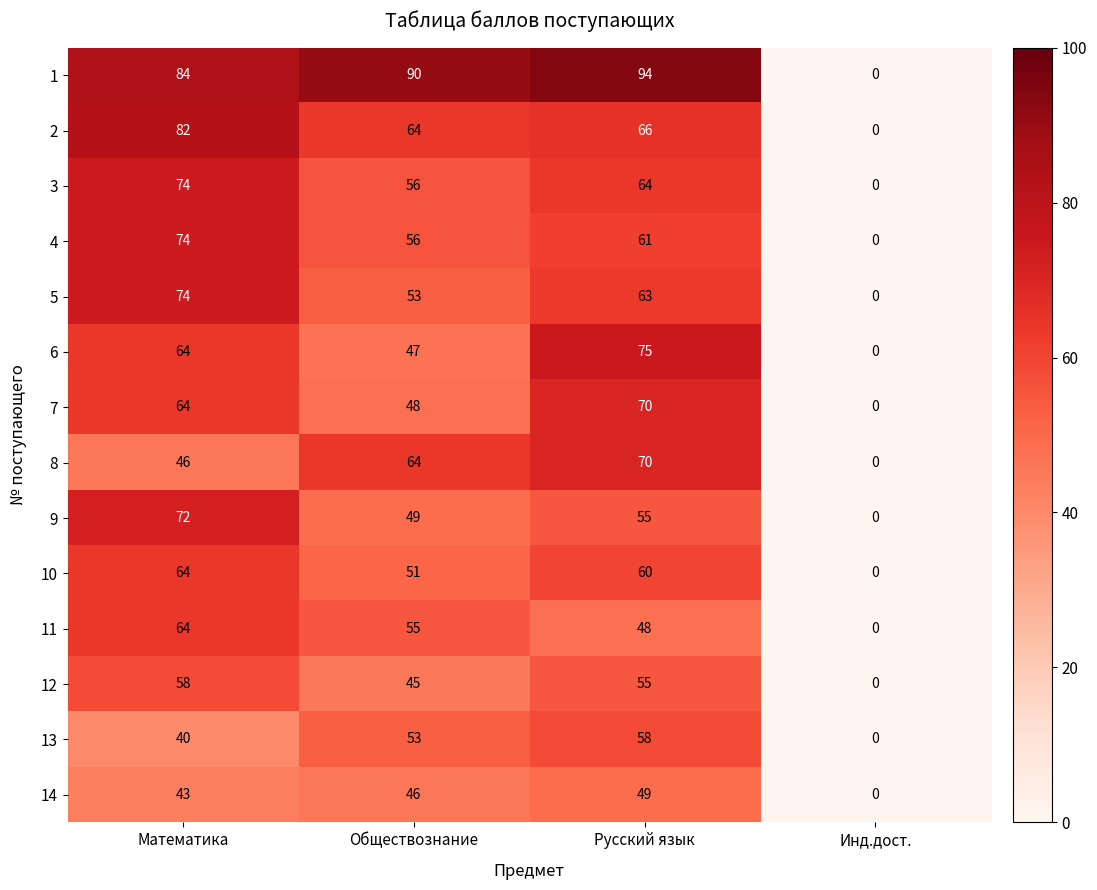

What is the sum of all 2 values?

212